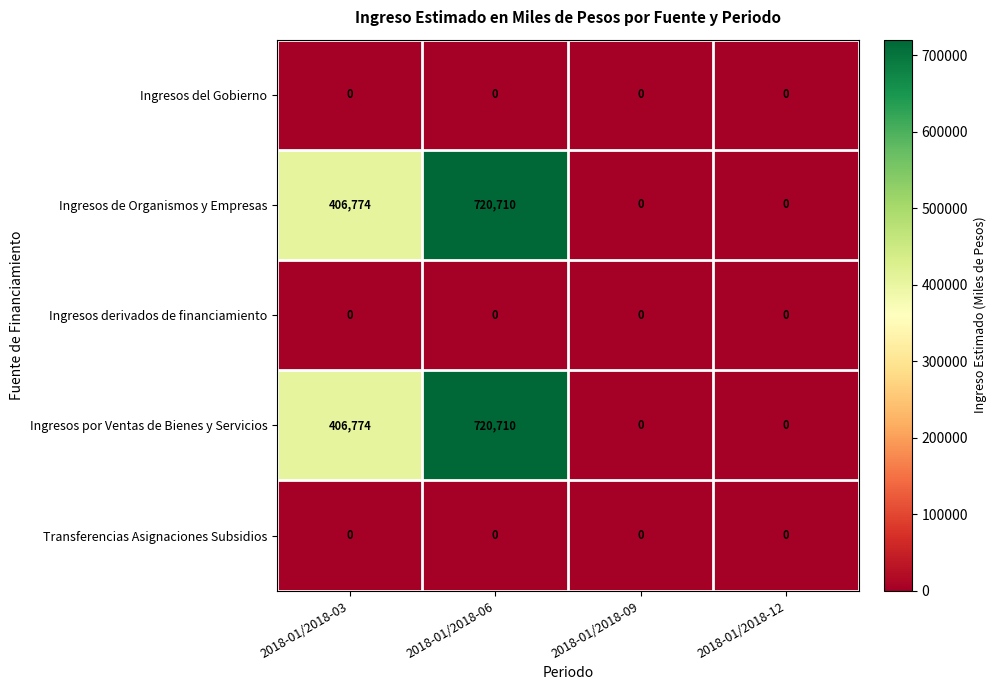

Reading right to left, transcribe all the data shown in this chart.

Ingresos del Gobierno: 0	0	0	0
Ingresos de Organismos y Empresas: 0	0	720710	406774
Ingresos derivados de financiamiento: 0	0	0	0
Ingresos por Ventas de Bienes y Servicios: 0	0	720710	406774
Transferencias Asignaciones Subsidios: 0	0	0	0